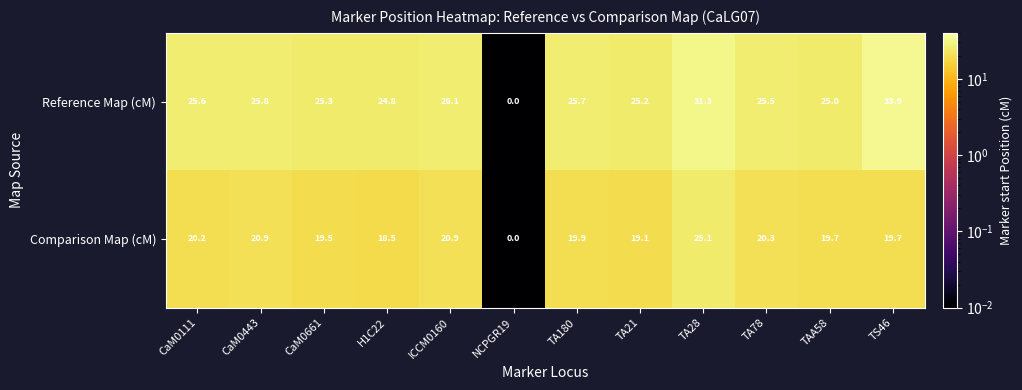

At which label is Comparison Map (cM) closest to 12?

H1C22